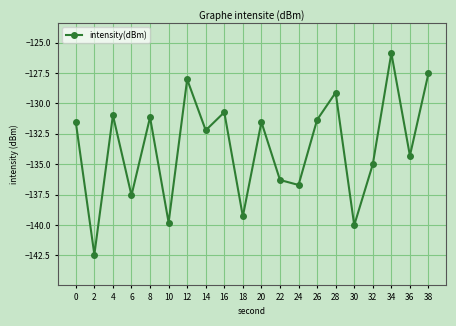

Between 18 and 22, which is larger?

22